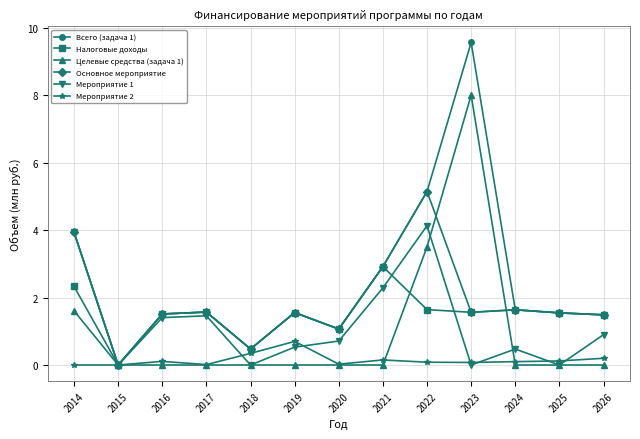

True or false: Налоговые доходы has more than 1 interior local peaks.

True